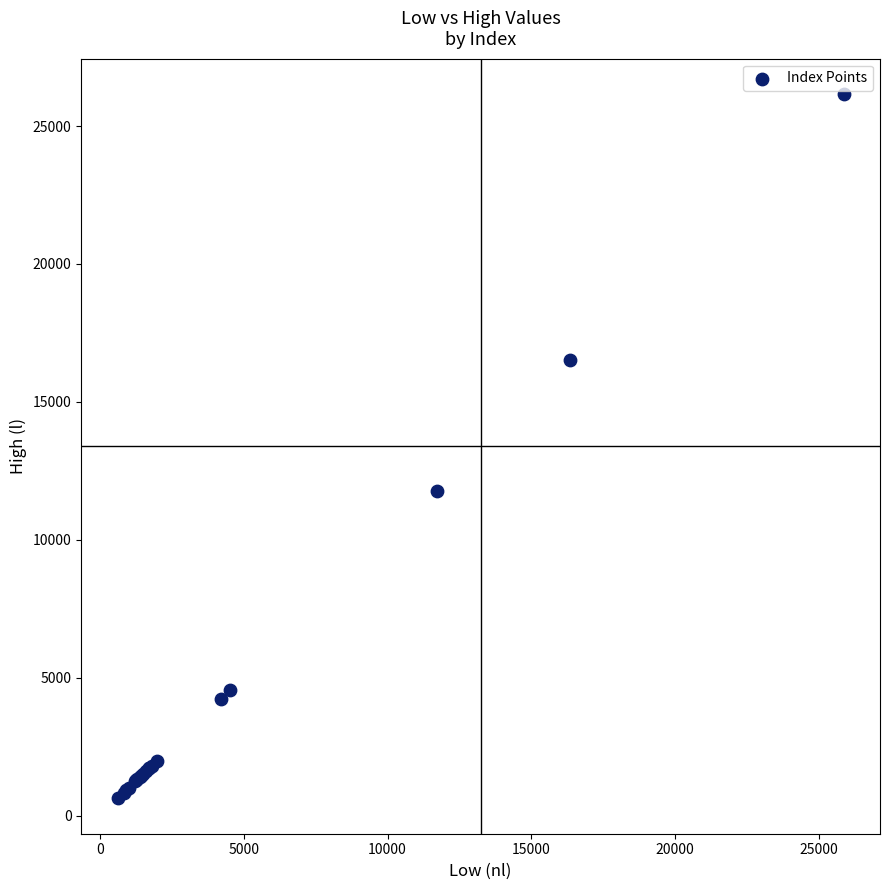

What Y value in the scatter plot is closest to 13391?

11781.8